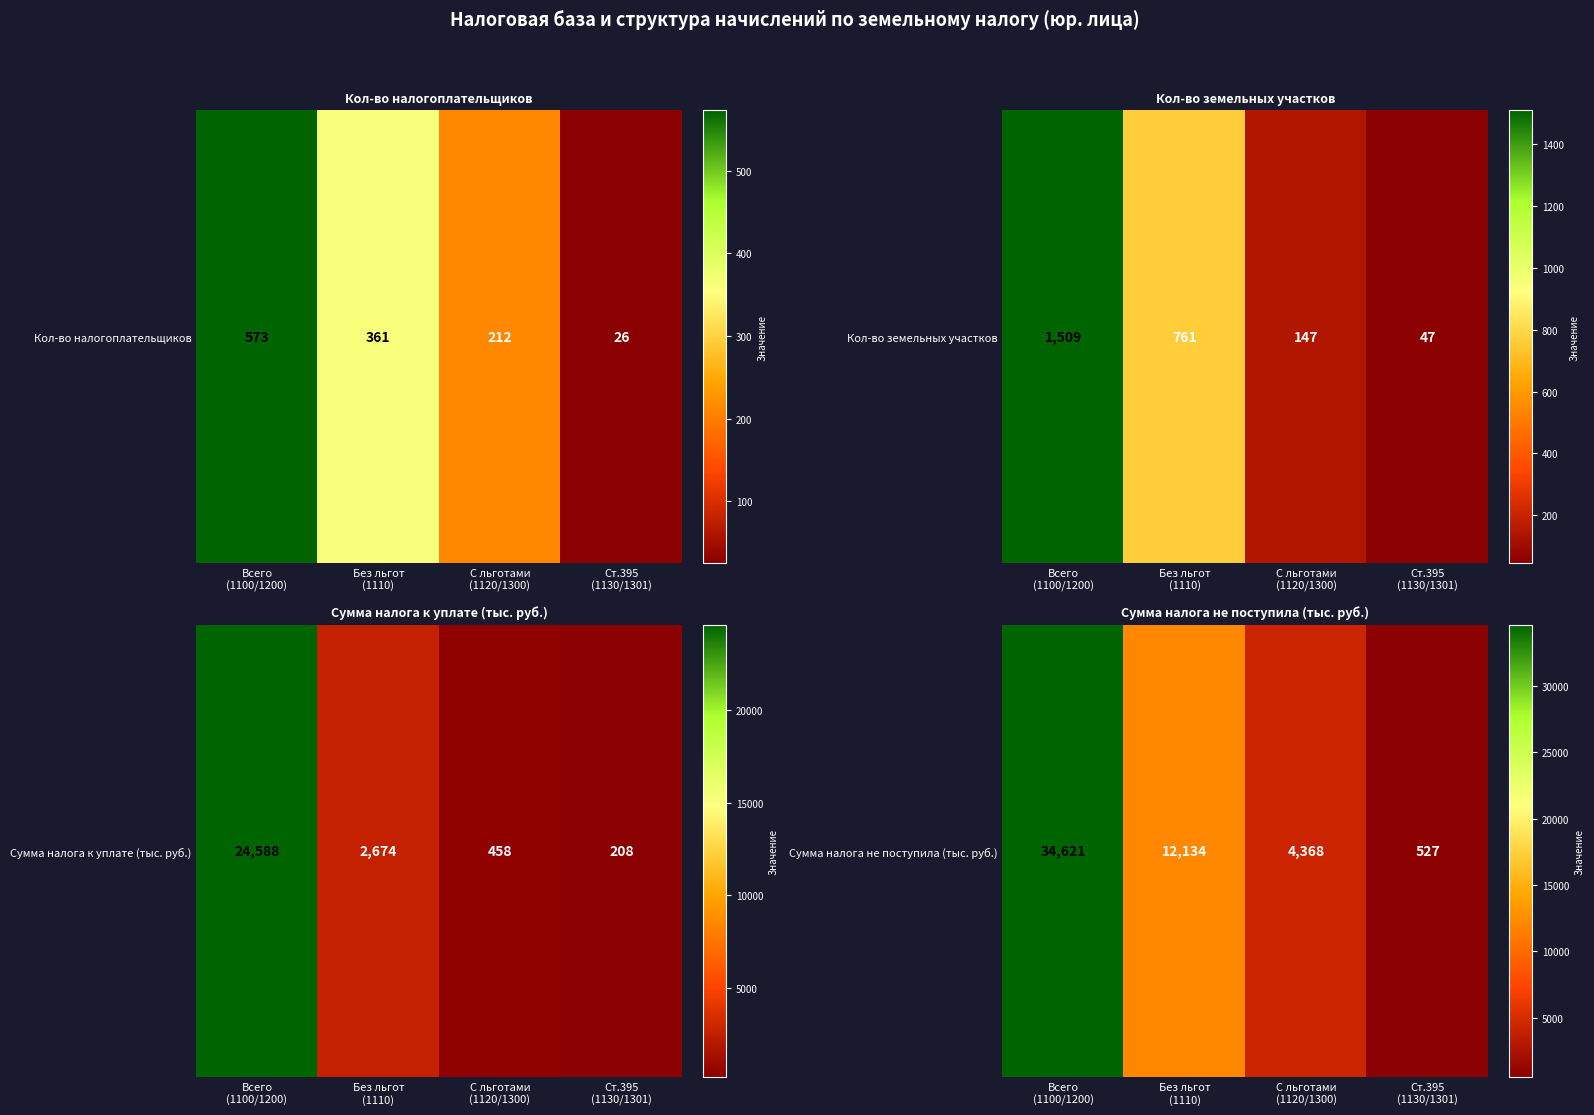

List the labels in order of value, smallest first.

Ст.395
(1130/1301), С льготами
(1120/1300), Без льгот
(1110), Всего
(1100/1200)